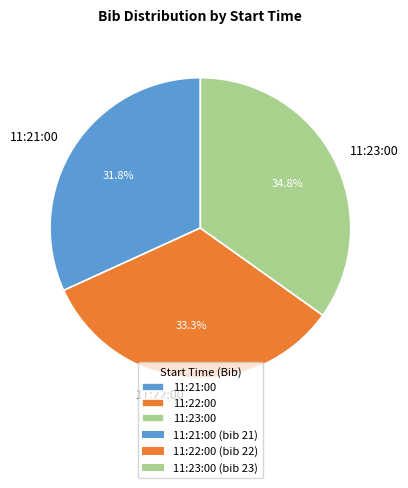

Rank the categories by value from highest to lowest.

11:23:00, 11:22:00, 11:21:00